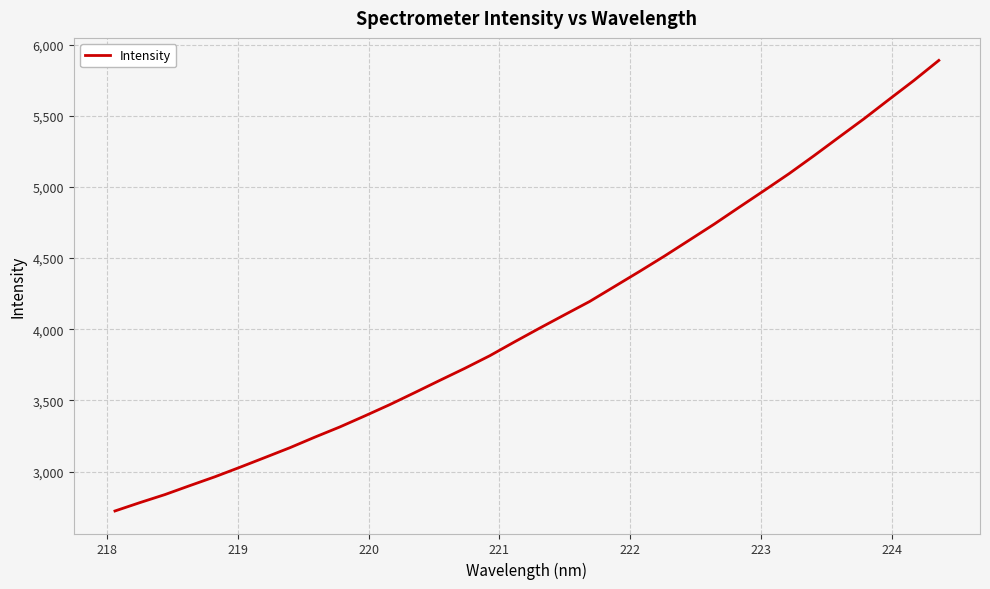

What is the smallest value displayed?

2723.6